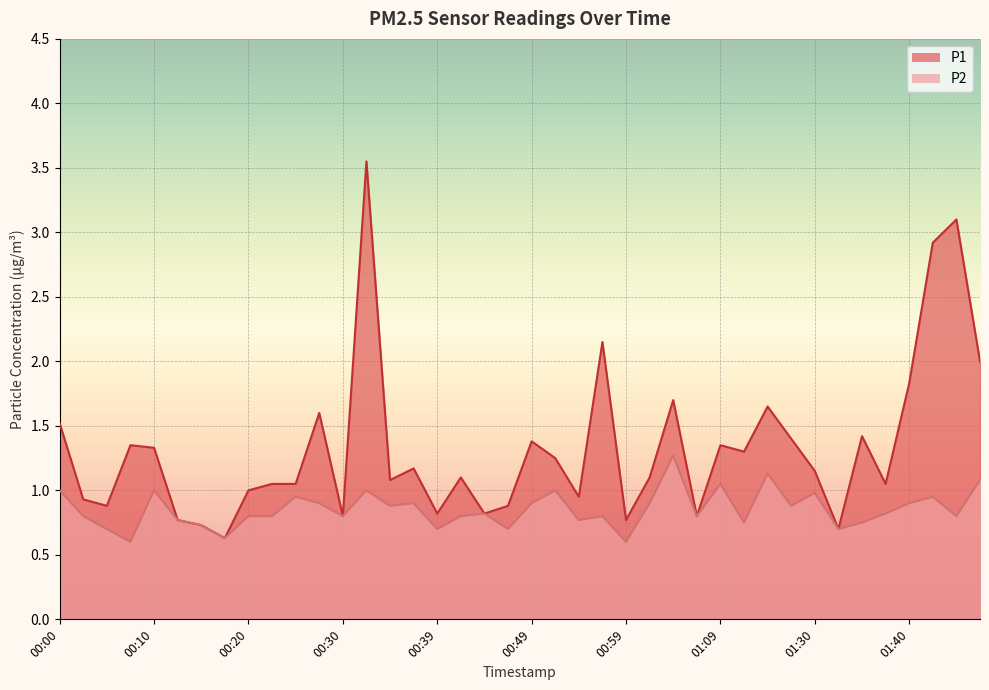

The value of P2 at 00:32 is 1.4. True or false?

False